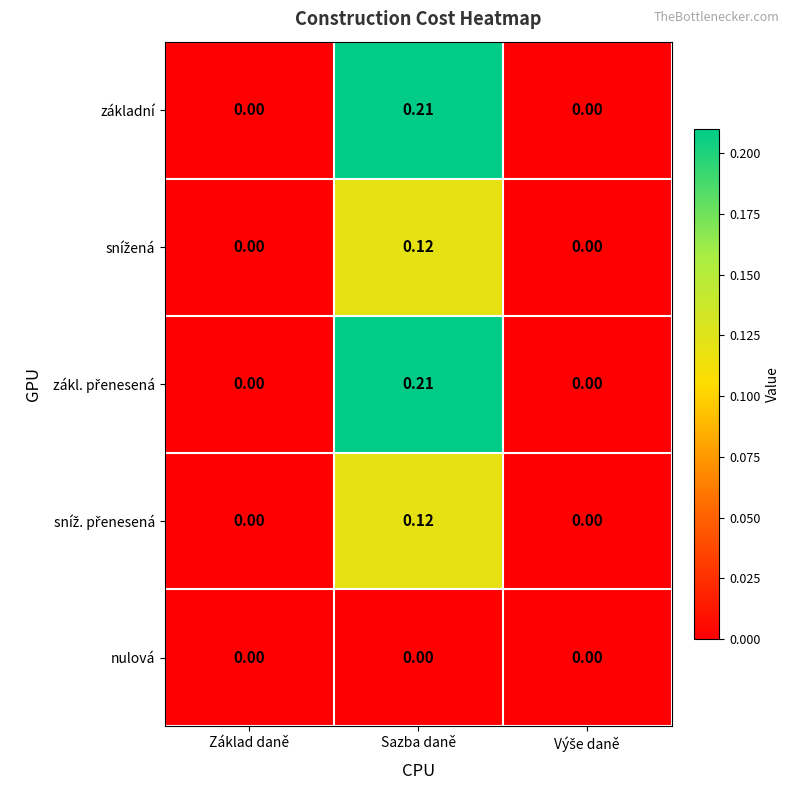

At which category is the sum across all series the highest?

Sazba daně